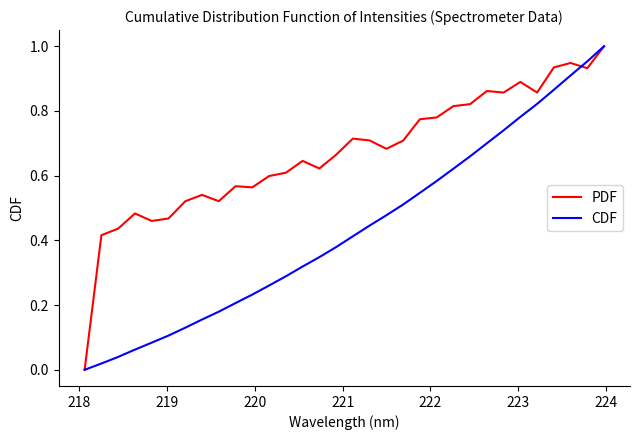

In PDF, how many points are higher than both neighbors (excluding endpoints)?

8